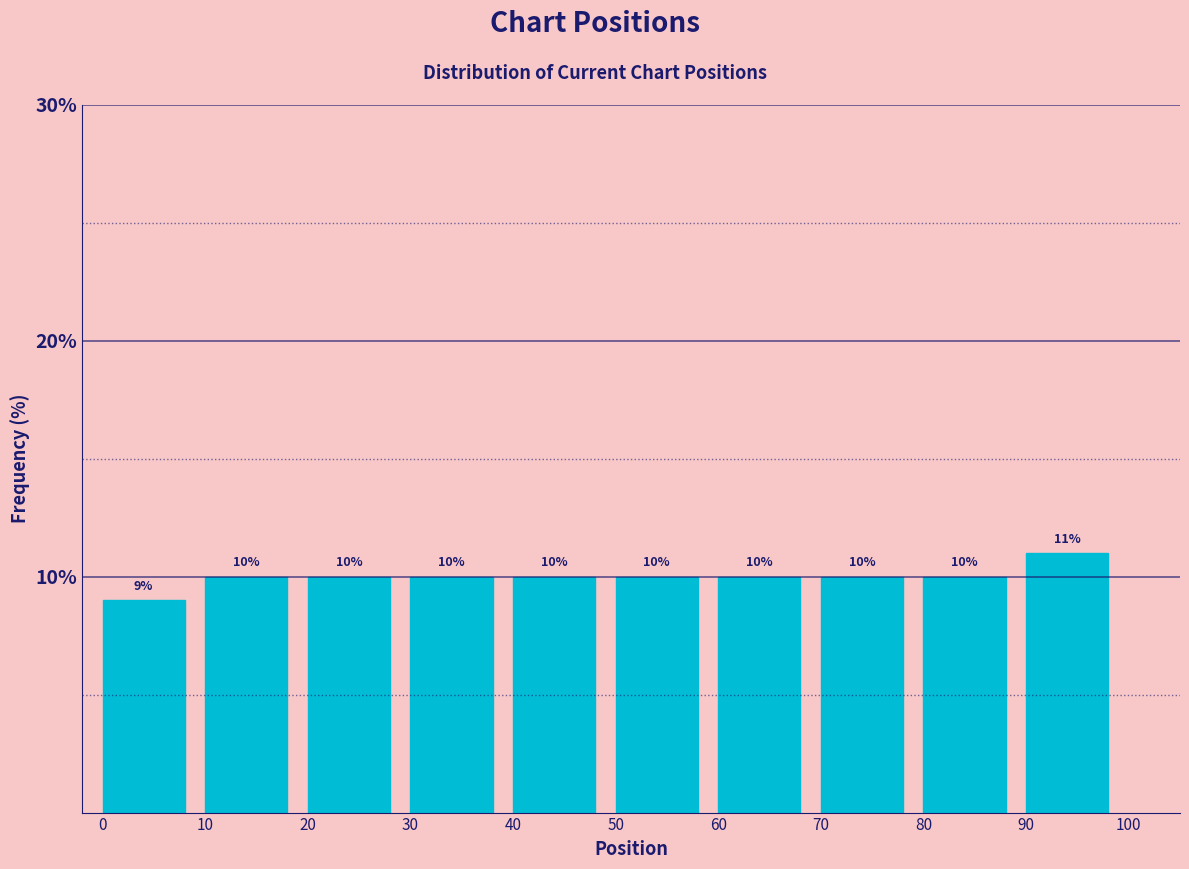

Reading left to right, transcribe this chart: for each bar, give the range it covers on the x-axis and its height.

0 to 10: 9
10 to 20: 10
20 to 30: 10
30 to 40: 10
40 to 50: 10
50 to 60: 10
60 to 70: 10
70 to 80: 10
80 to 90: 10
90 to 100: 11